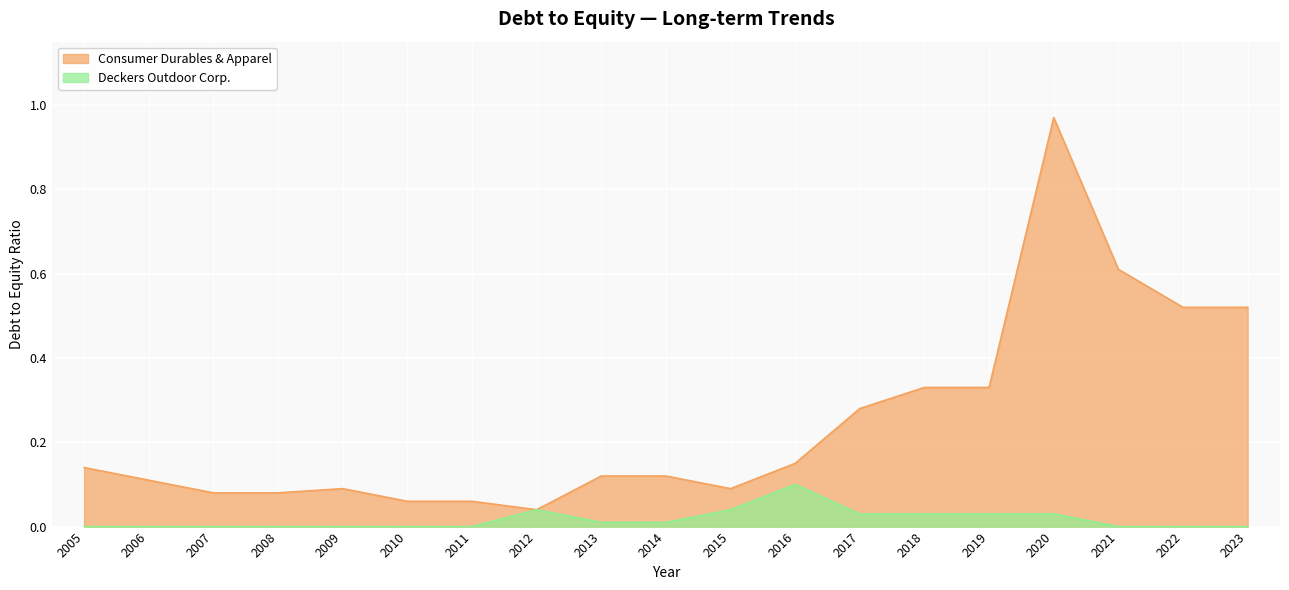

Reading left to right, what are all the values shown in this chart?

Consumer Durables & Apparel: 2005=0.1	2006=0.1	2007=0.1	2008=0.1	2009=0.1	2010=0.1	2011=0.1	2012=0.0	2013=0.1	2014=0.1	2015=0.1	2016=0.1	2017=0.3	2018=0.3	2019=0.3	2020=1.0	2021=0.6	2022=0.5	2023=0.5
Deckers Outdoor Corp.: 2005=0.0	2006=0.0	2007=0.0	2008=0.0	2009=0.0	2010=0.0	2011=0.0	2012=0.0	2013=0.0	2014=0.0	2015=0.0	2016=0.1	2017=0.0	2018=0.0	2019=0.0	2020=0.0	2021=0.0	2022=0.0	2023=0.0